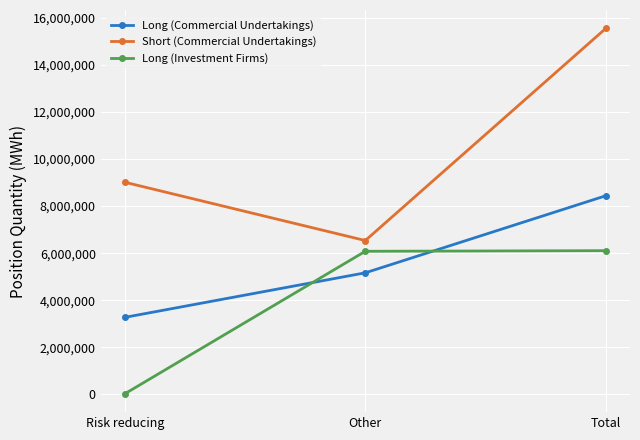

Where is Short (Commercial Undertakings) nearest to the value 11043718?

Risk reducing